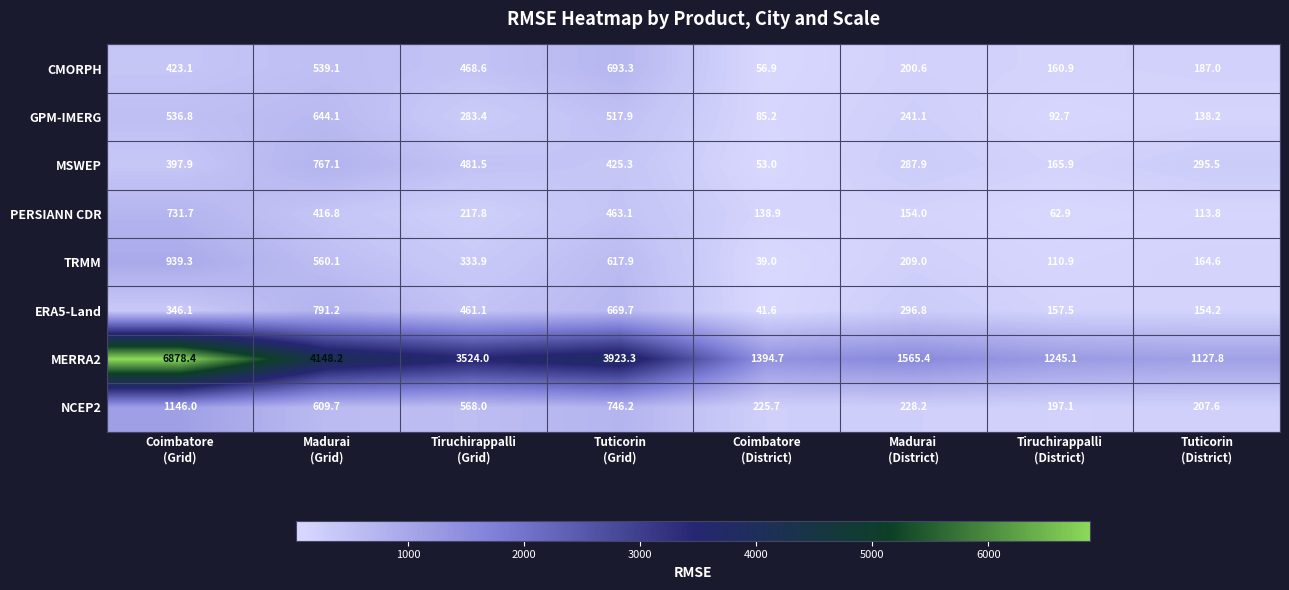

Which series has the largest total across all categories?

MERRA2